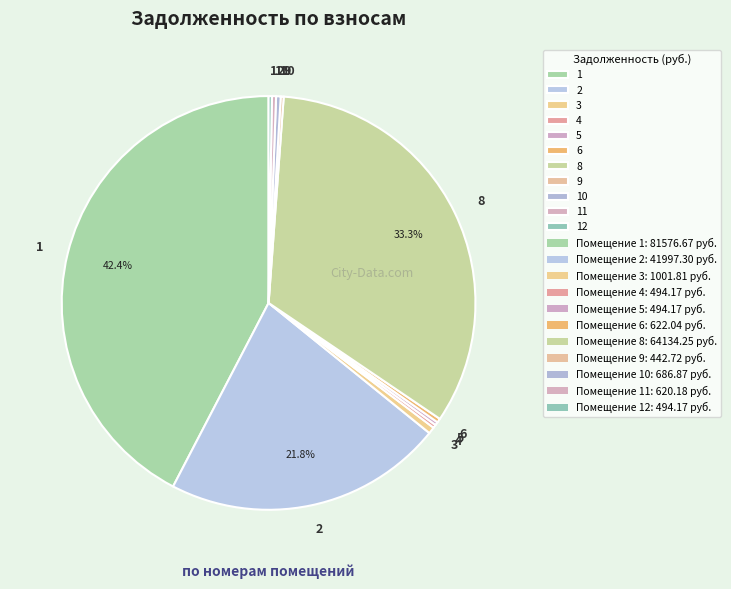

What percentage is the 8 slice, to the nearest percent?

33%